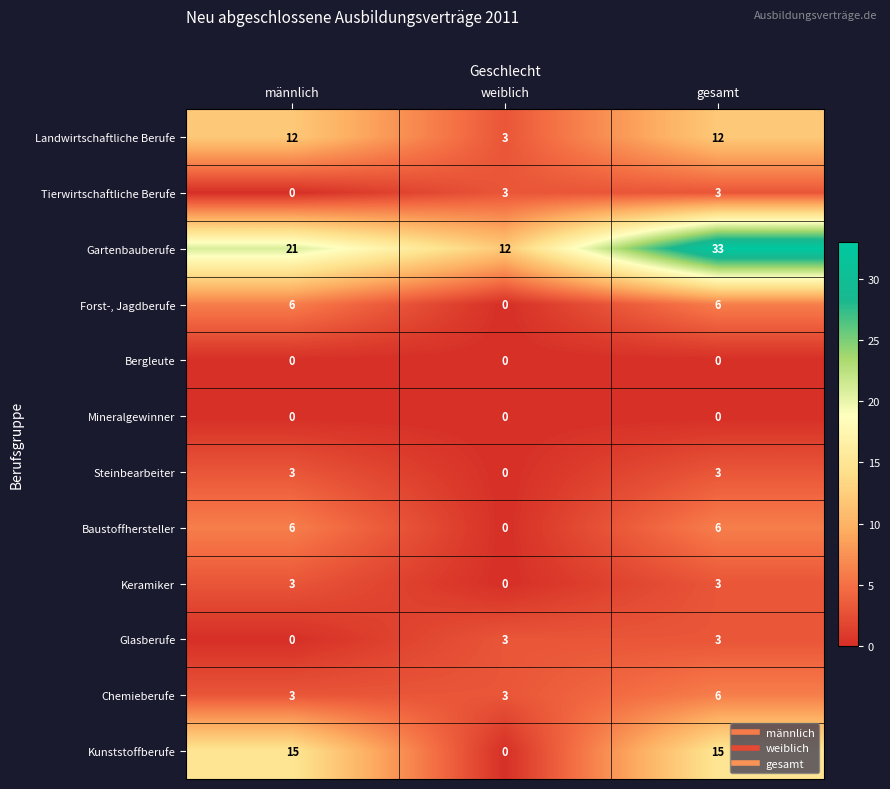

Which category has the highest value across all series?

gesamt